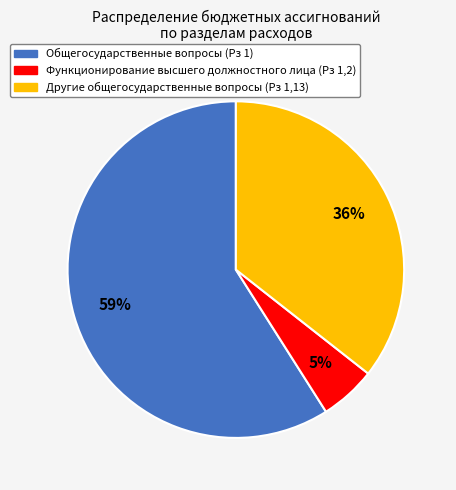

Do Другие общегосударственные вопросы (Рз 1,13) and Общегосударственные вопросы (Рз 1) together represent more than half of the pie?

Yes